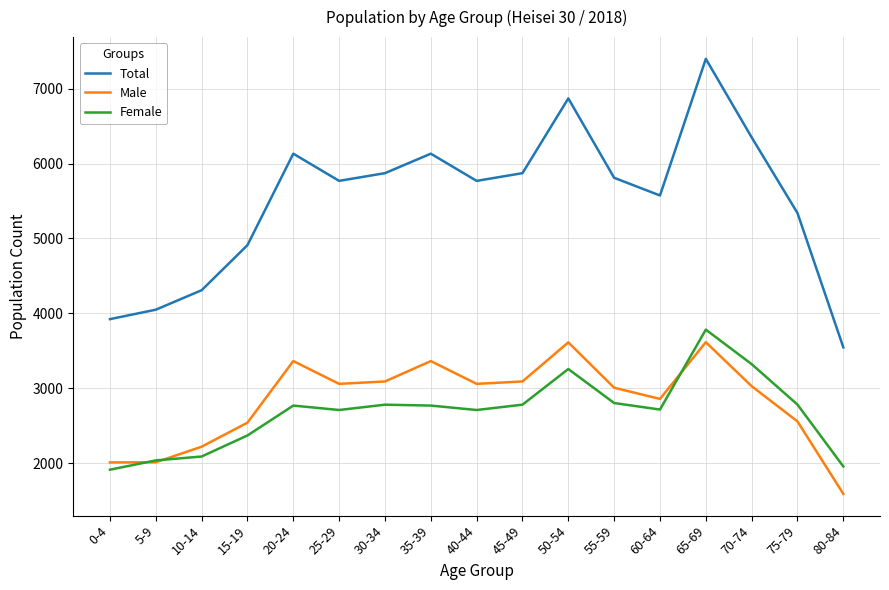

Is the value of Total at 50-54 greater than the value of Male at 10-14?

Yes